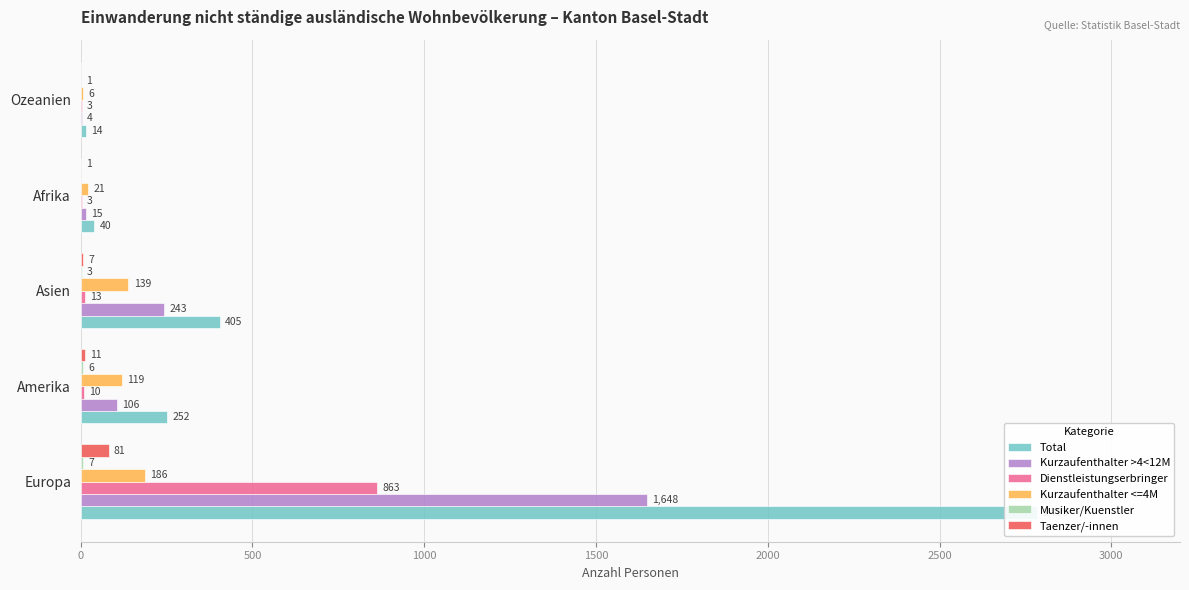

What is the sum of all Taenzer/-innen values?

100